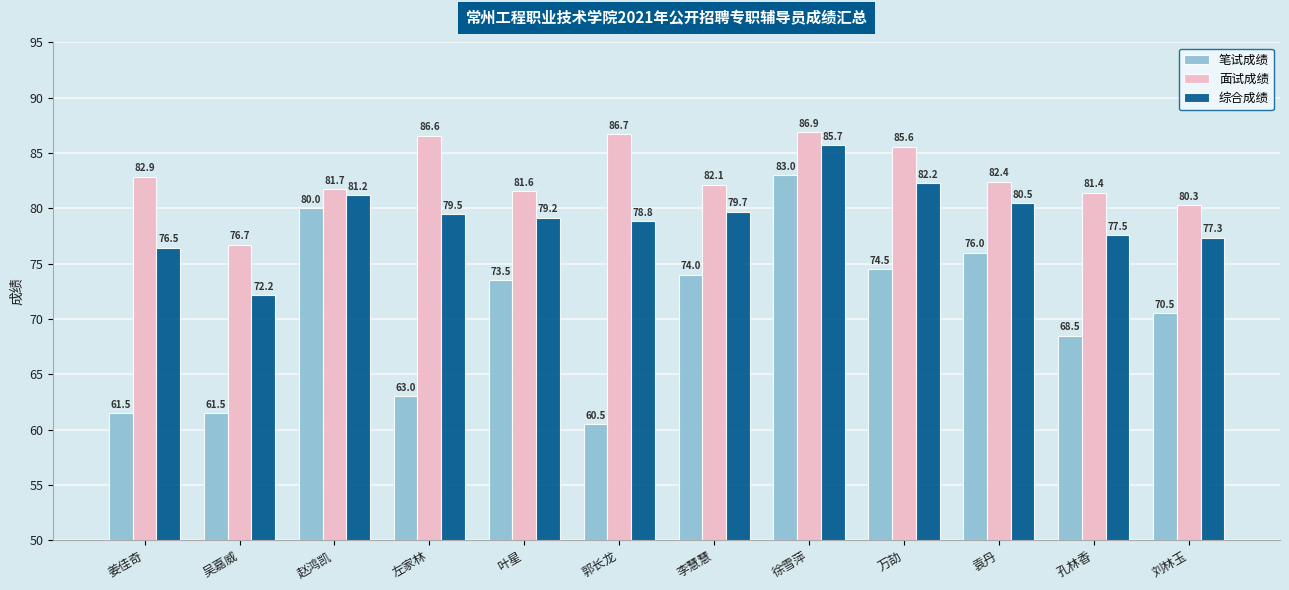

What position from the left is 姜佳奇?

1